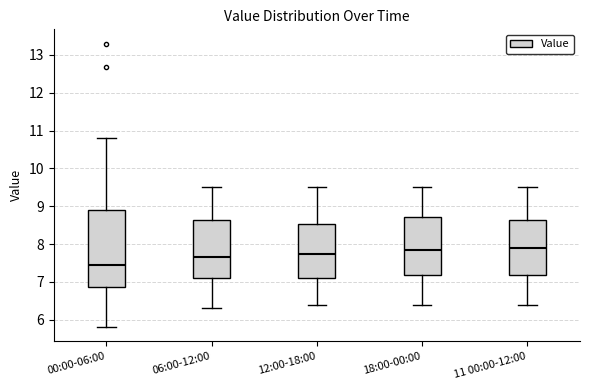

Reading left to right, read every box against the y-axis: the position of its median line, the range the box covers, and the ends of its whiskers. The values are not printed on the chart, so give them approximately, as read against the axis.

00:00-06:00: median 7.4, box 6.9 to 8.9, whiskers 5.8 to 10.8
06:00-12:00: median 7.7, box 7.1 to 8.6, whiskers 6.3 to 9.5
12:00-18:00: median 7.8, box 7.1 to 8.5, whiskers 6.4 to 9.5
18:00-00:00: median 7.9, box 7.2 to 8.7, whiskers 6.4 to 9.5
11 00:00-12:00: median 7.9, box 7.2 to 8.6, whiskers 6.4 to 9.5